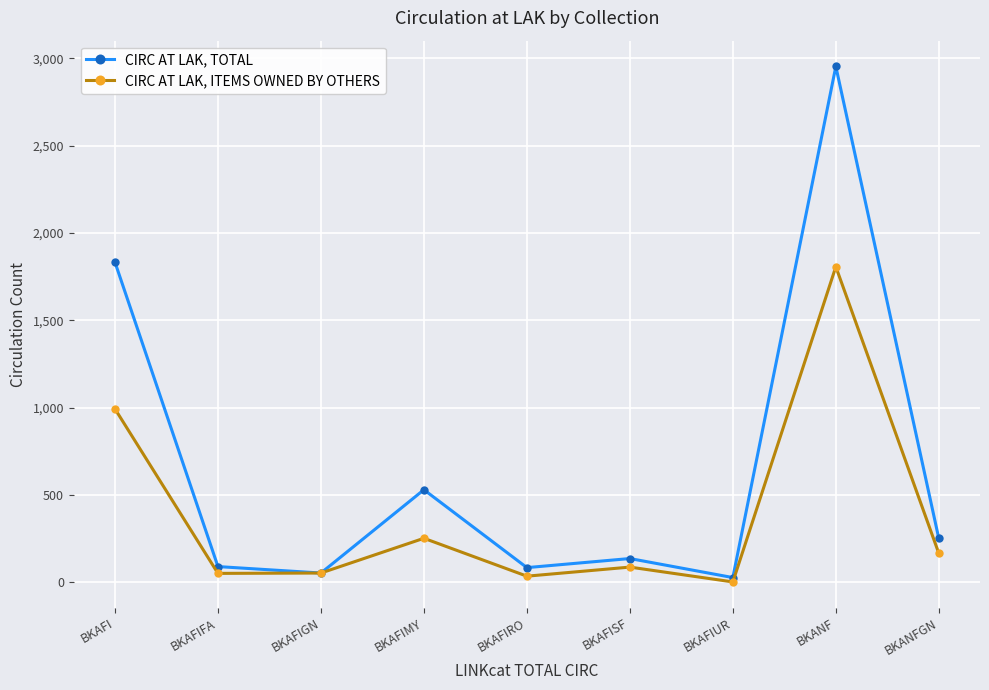

At which label does CIRC AT LAK, TOTAL reach its peak?

BKANF